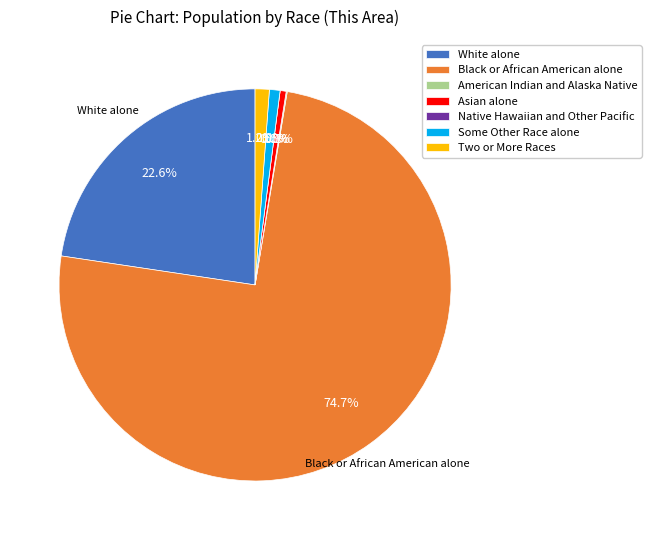

What is the change in value from Asian alone to Some Other Race alone?

+9